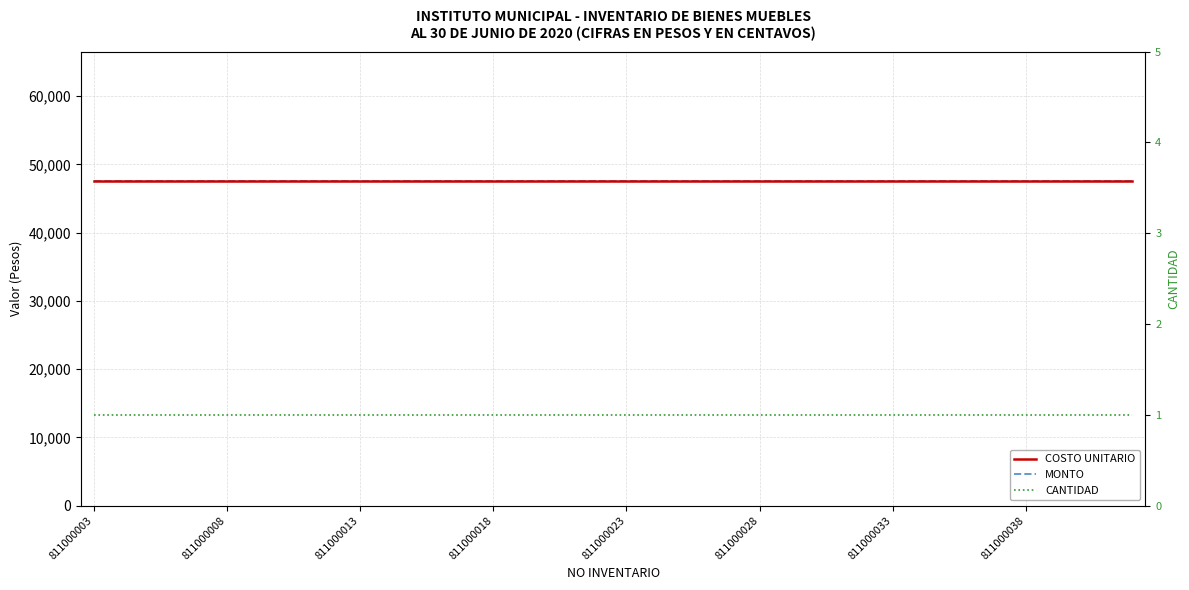

Which category has the lowest value in the MONTO series?

811000003